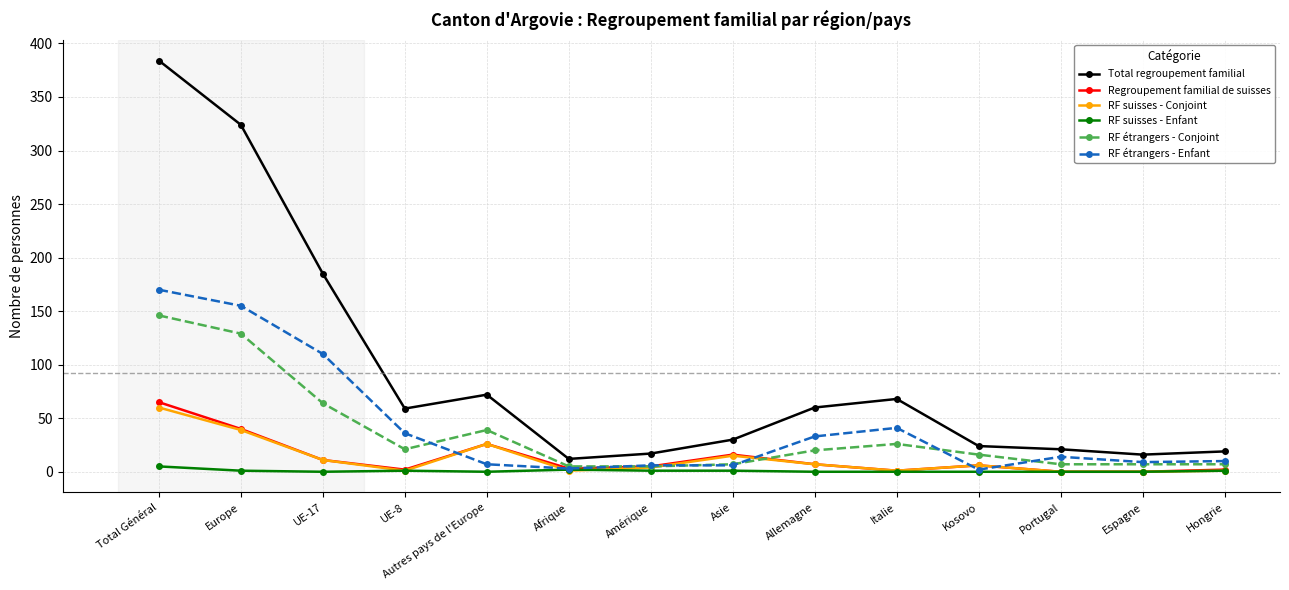

At which label does Regroupement familial de suisses reach its peak?

Total Général